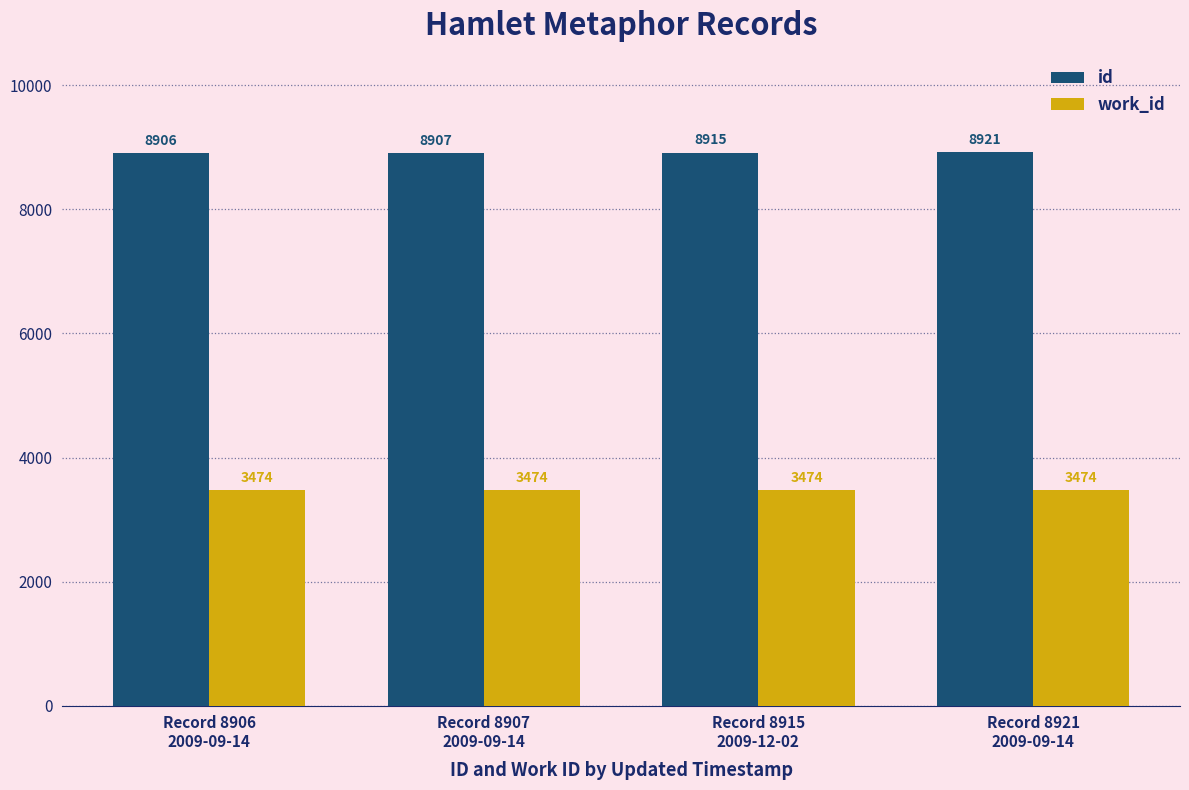

What is the sum of the work_id values at Record 8906
2009-09-14 and Record 8921
2009-09-14?

6948